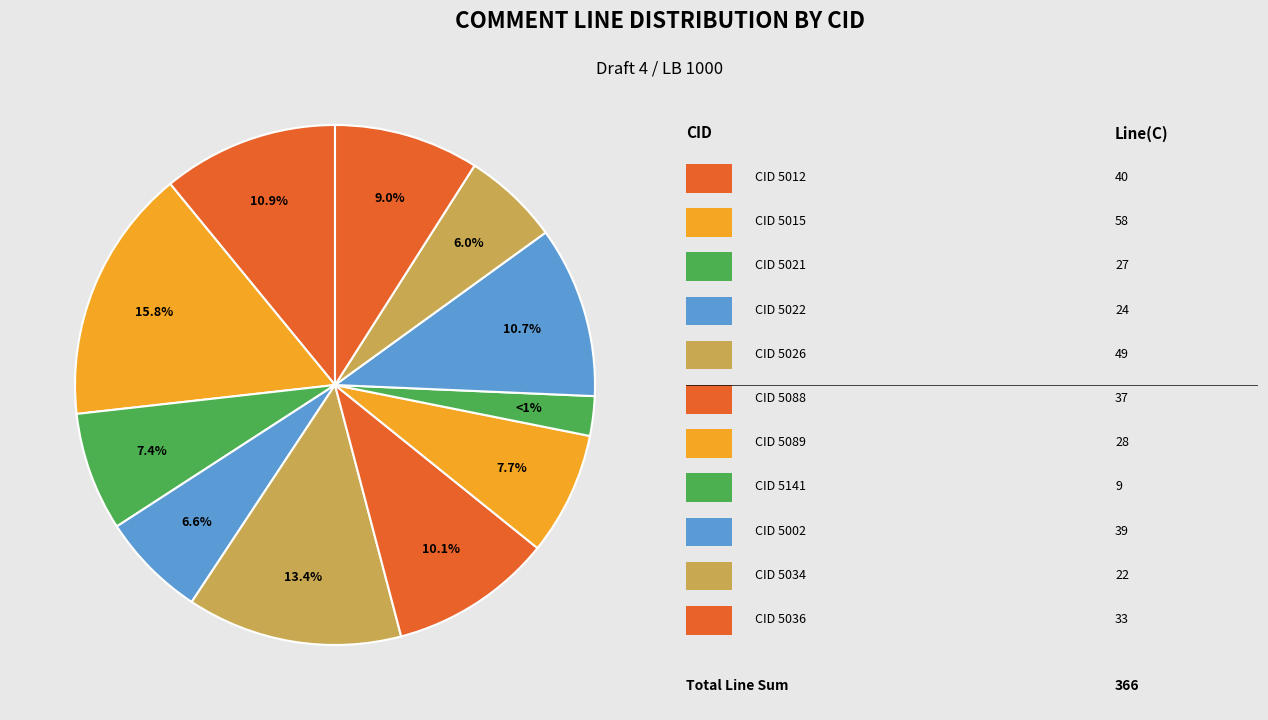

To the nearest percent, what percentage of the pie is 5089?

8%